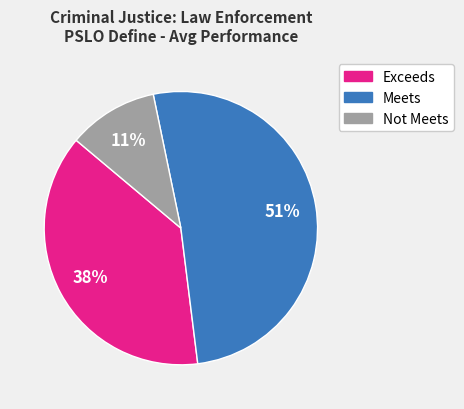

Between Not Meets and Meets, which is larger?

Meets